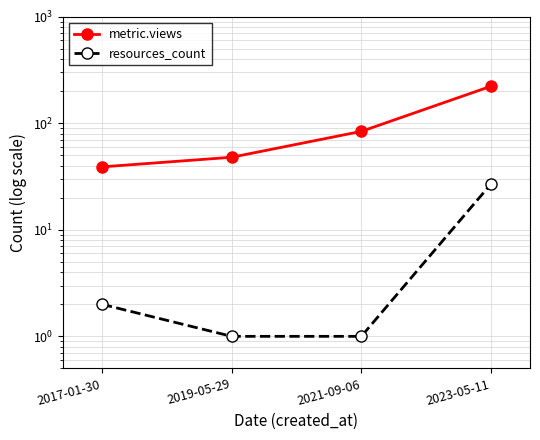

Is it true that resources_count equals 1 at 2021-09-06?

True